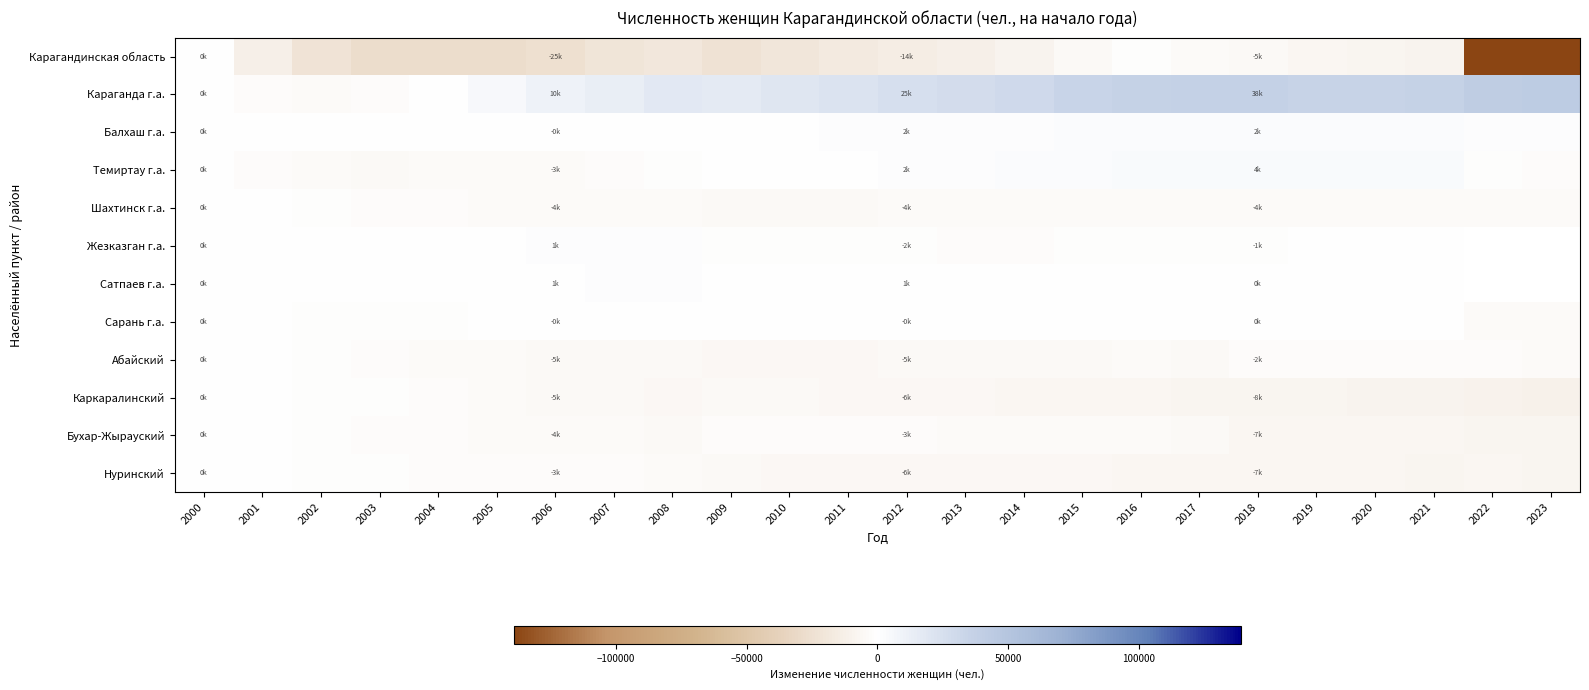

What is the total value across all series at 2007?

-28511.0